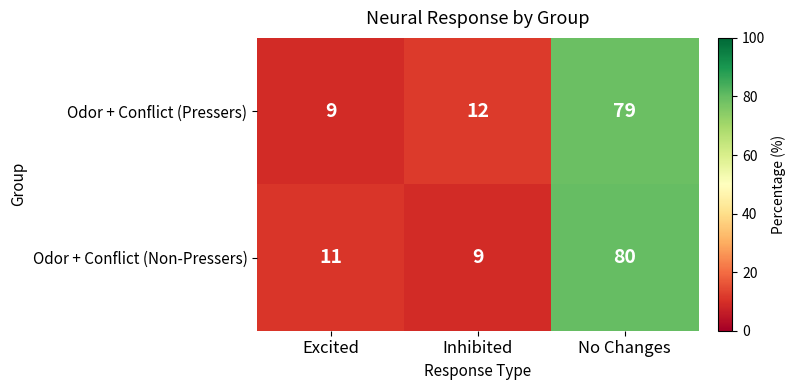

What is the average value of the Odor + Conflict (Non-Pressers) series?

33